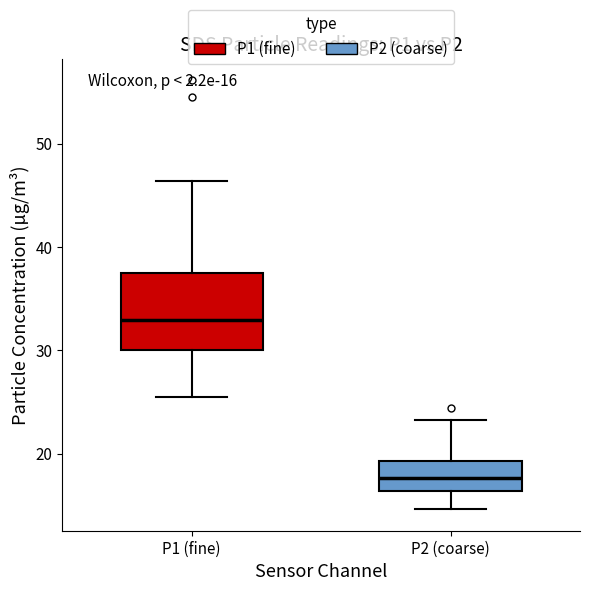

Which box has the highest median line?

P1 (fine)